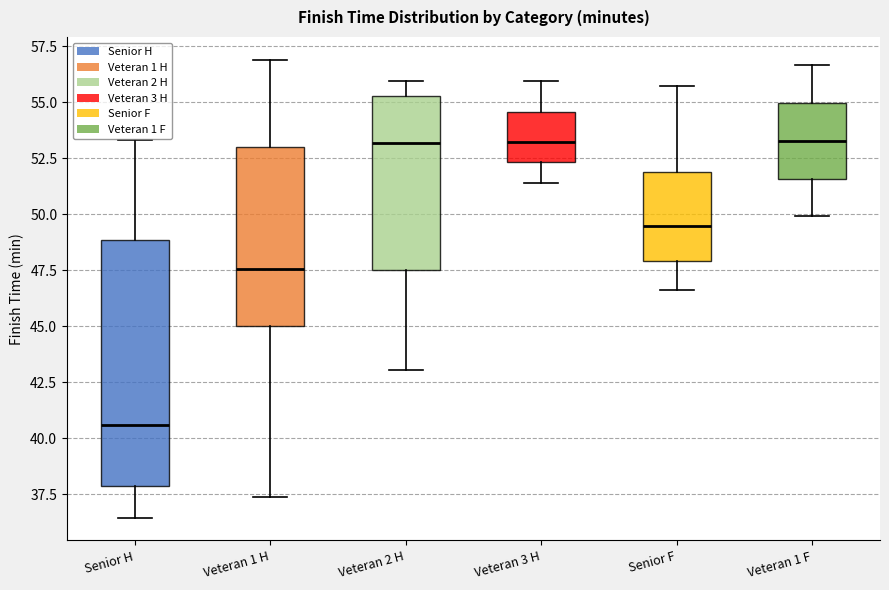

Which box has the lowest median line?

Senior H